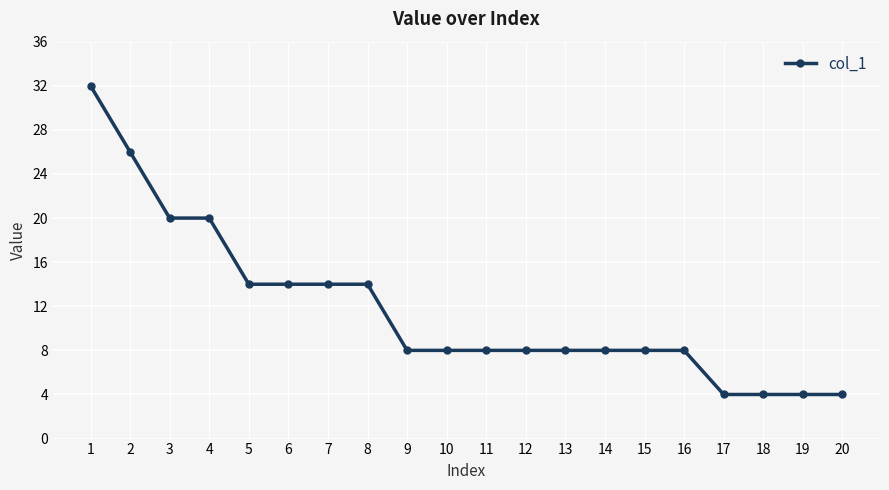

Approximately how many times larger is the value at 12 compared to 10?

1.0